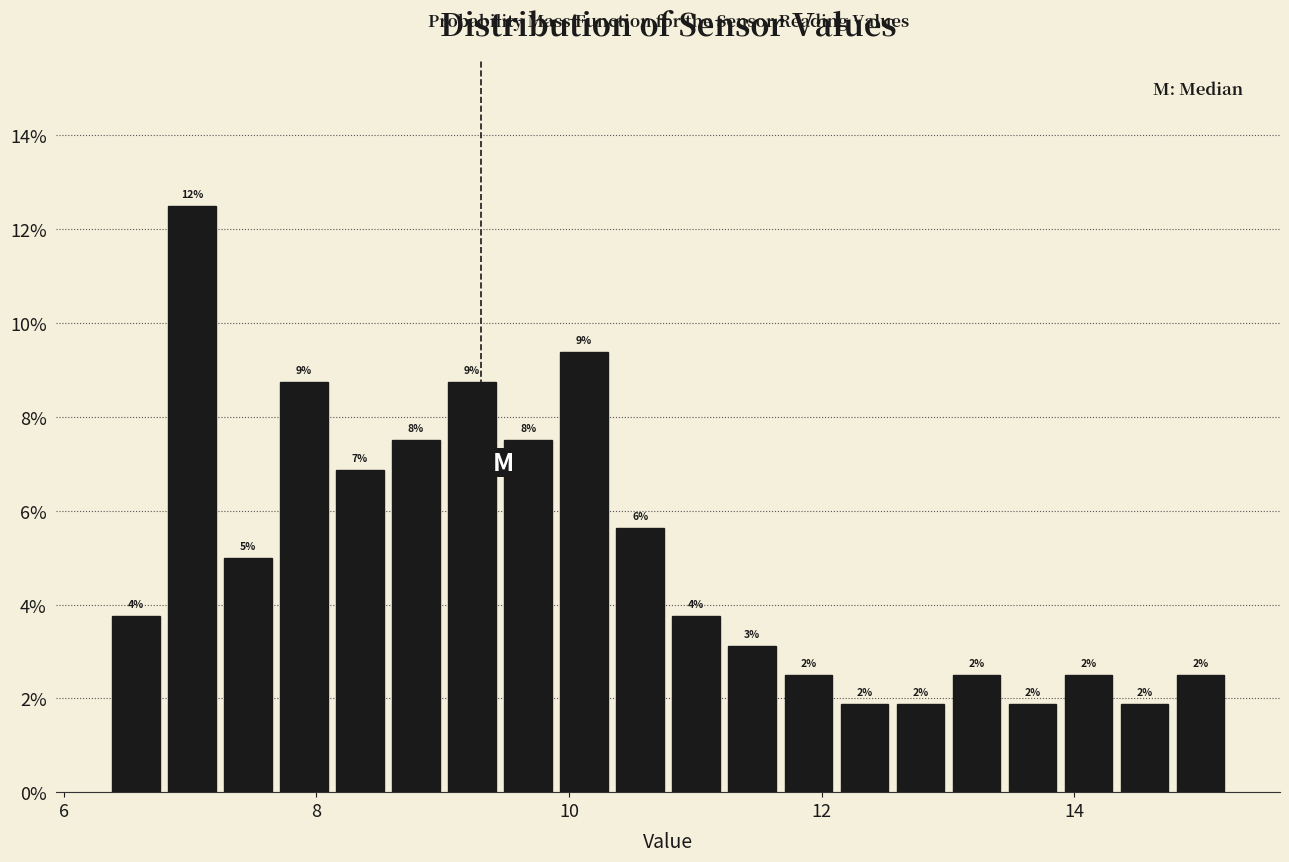

Read against the x-axis, roughly where is the centre of the tallest bar?

7.0